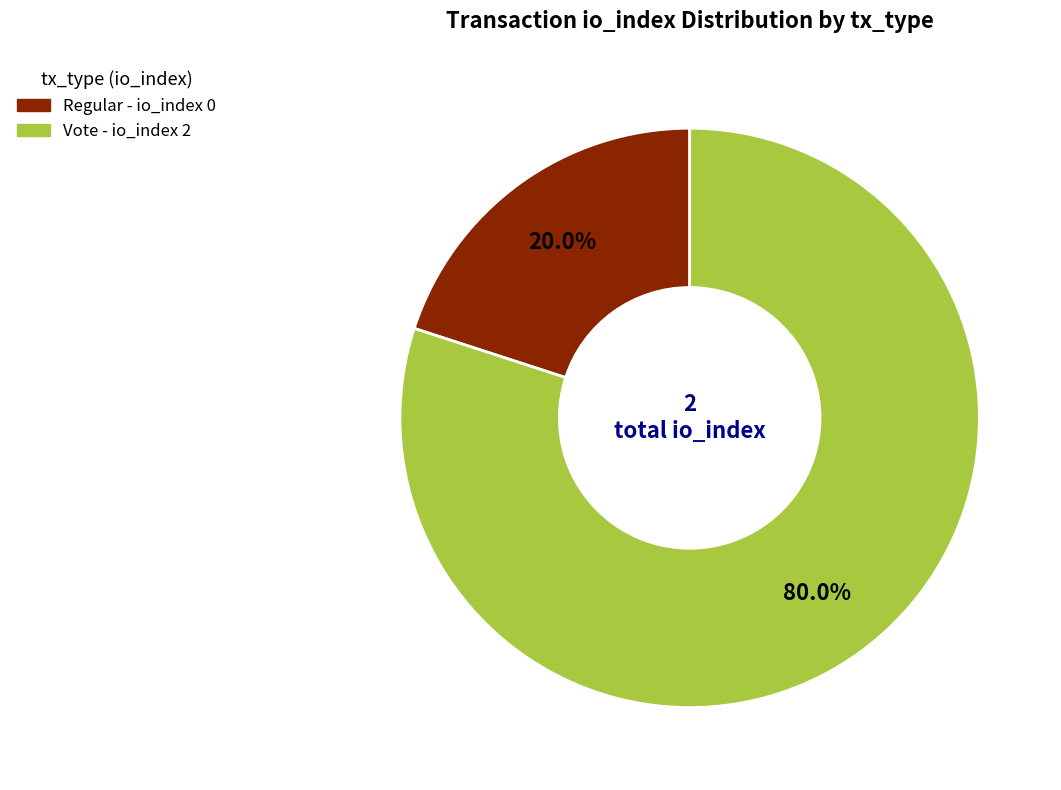

Is there any slice that represents more than half of the pie?

Yes